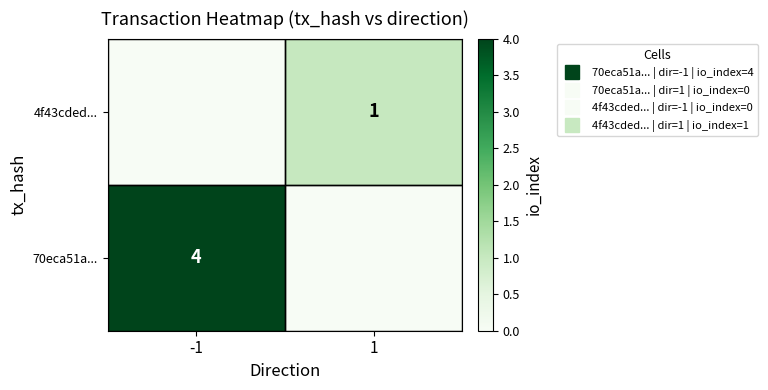

What is the difference between the highest and lowest values at -1?

4